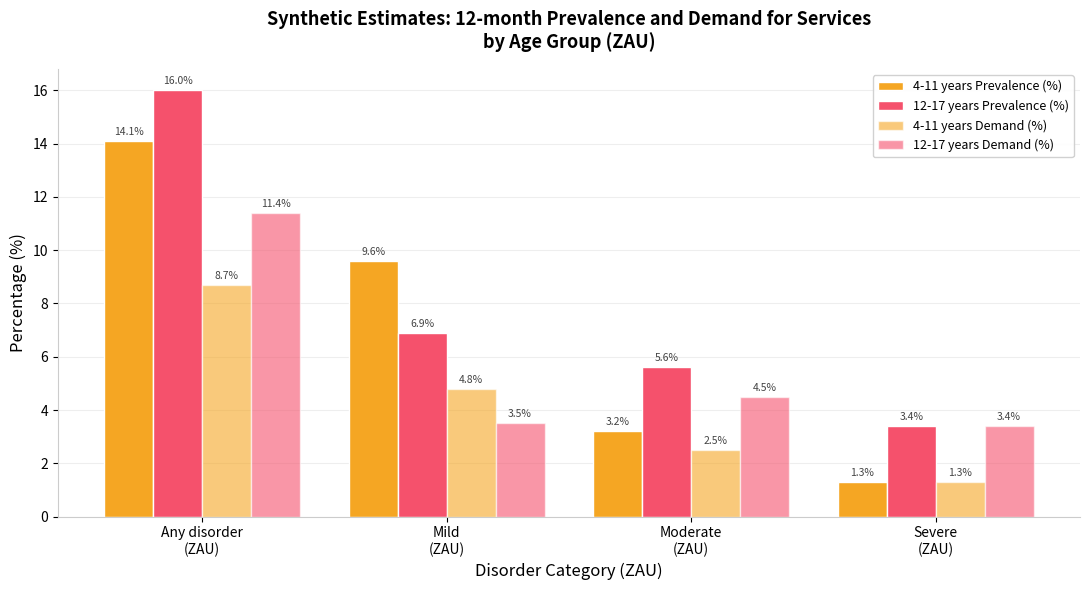

Rank the series at Any disorder
(ZAU) from lowest to highest value.

4-11 years Demand (%), 12-17 years Demand (%), 4-11 years Prevalence (%), 12-17 years Prevalence (%)